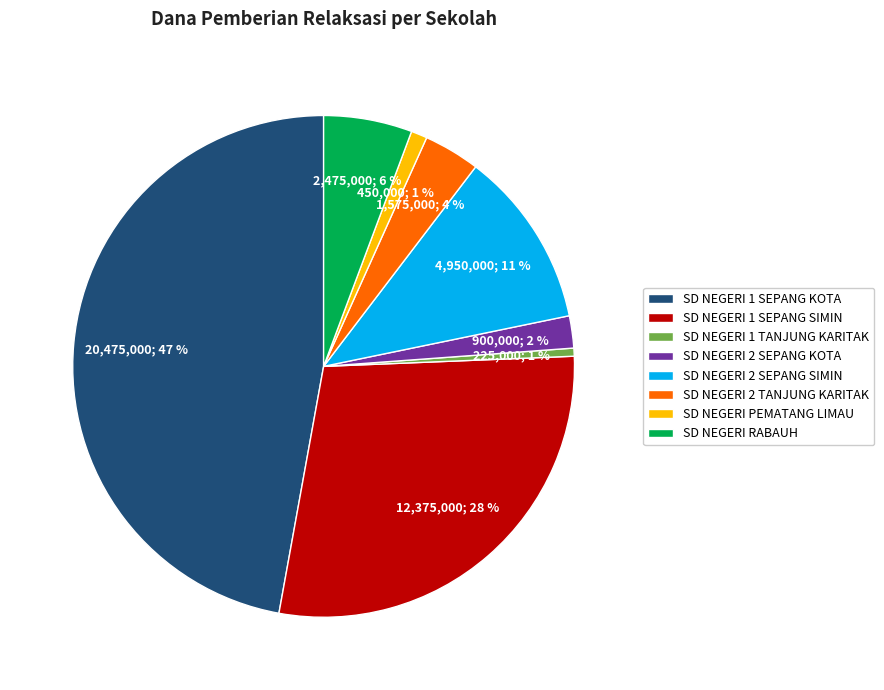

Does any single category account for the majority?

No